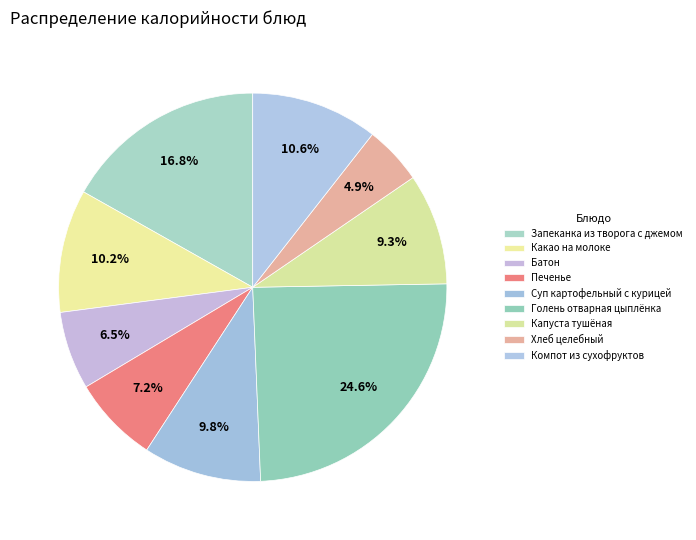

How many segments does this pie chart have?

9